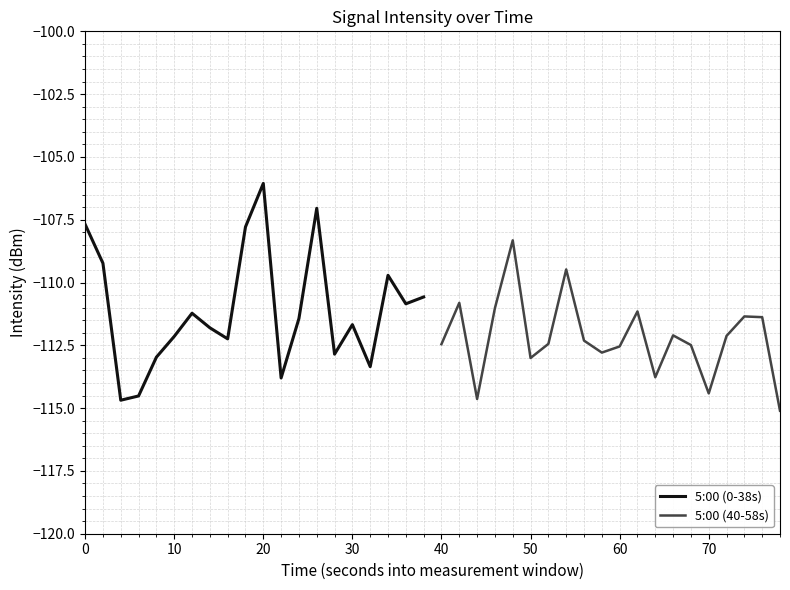

The value of 5:00 (0-38s) at 30 is -111.7. True or false?

True